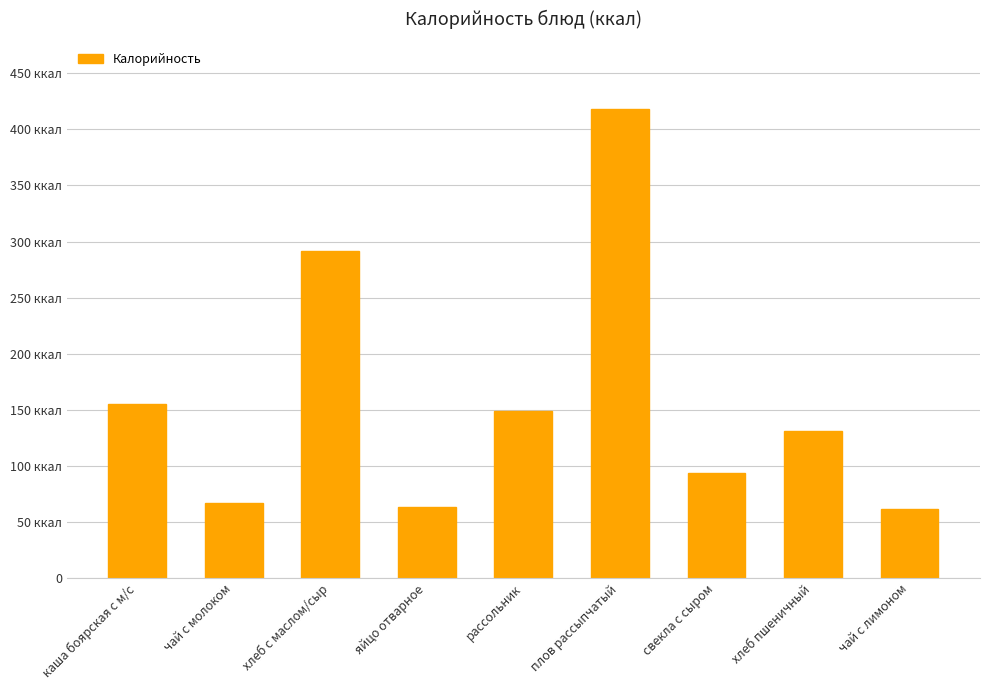

Does the chart contain stacked bars?

No